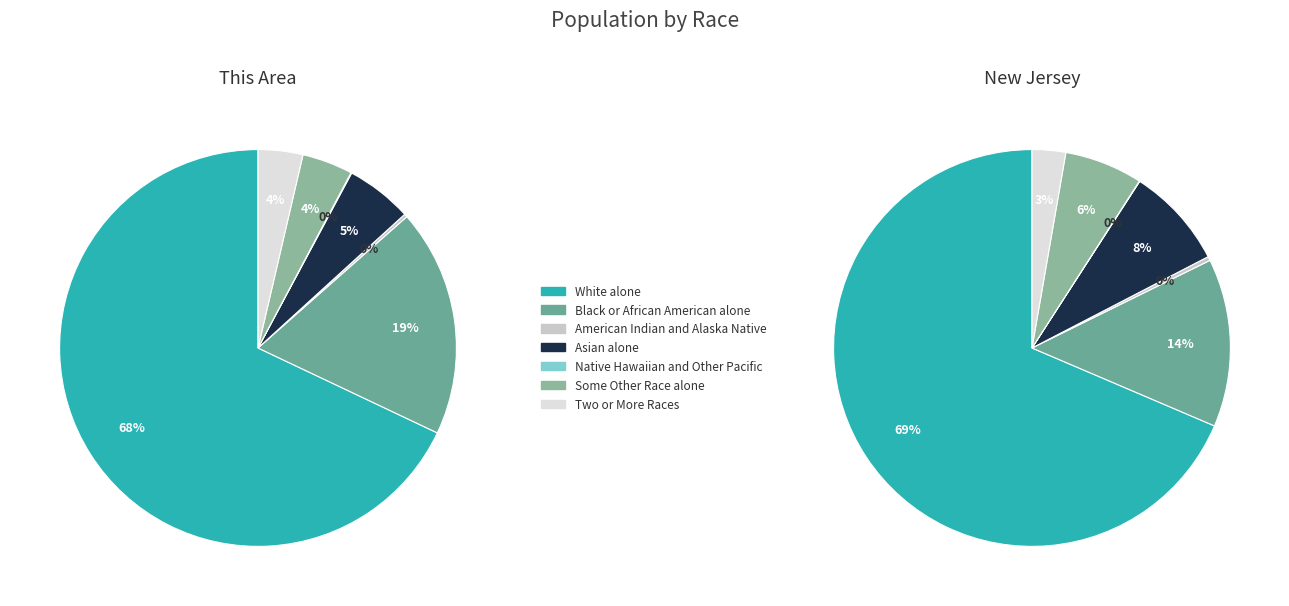

Does Asian alone represent more than half of the total?

No